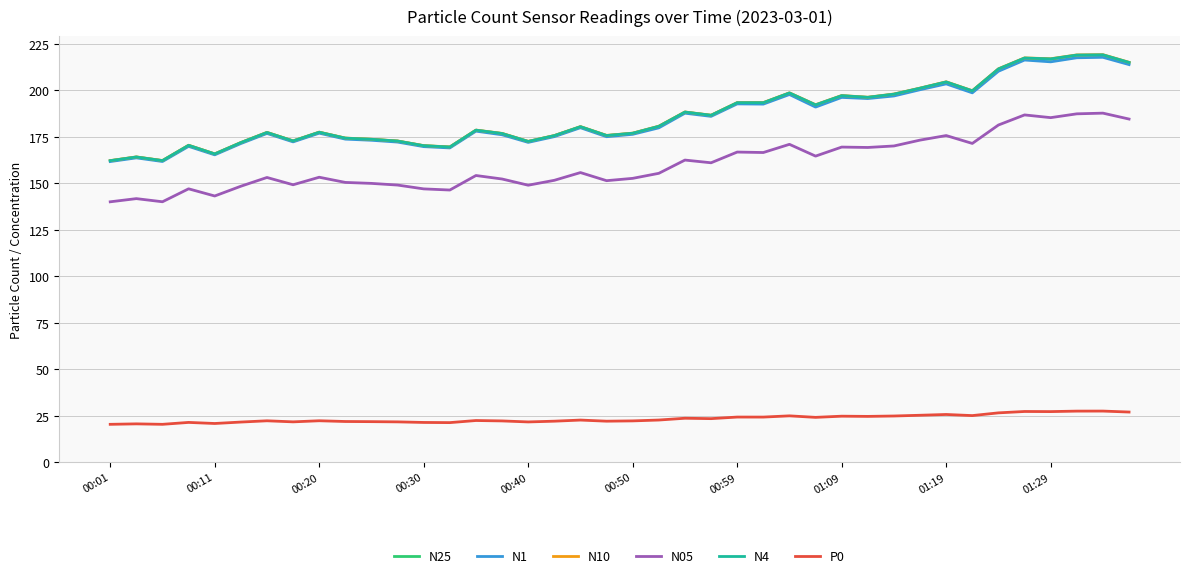

True or false: N1 and N10 cross at least once.

False